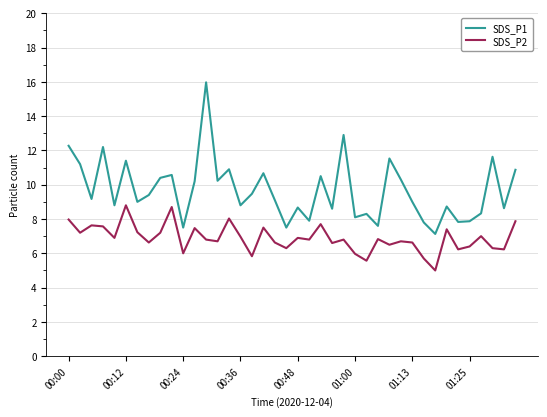

What is the maximum value for SDS_P2?

8.8